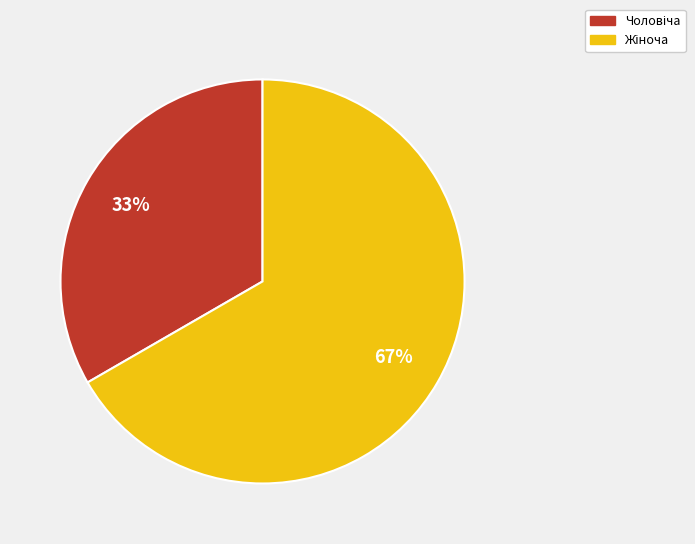

Is there any slice that represents more than half of the pie?

Yes